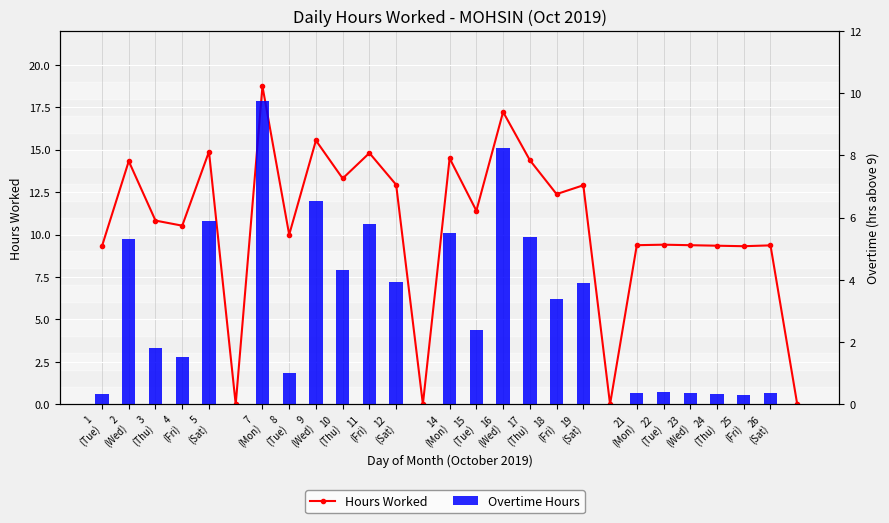

Which series has the largest total across all categories?

Hours Worked